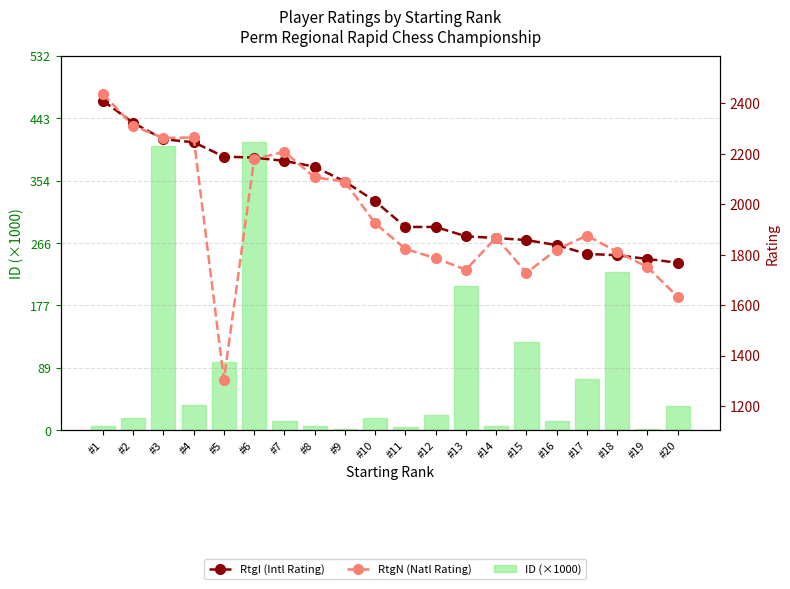

Which series has the largest total across all categories?

RtgI (Intl Rating)